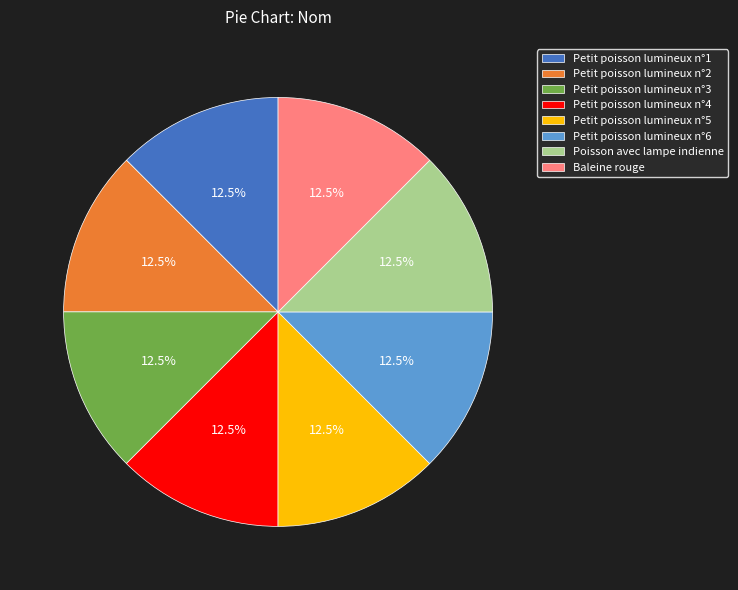

How many segments does this pie chart have?

8